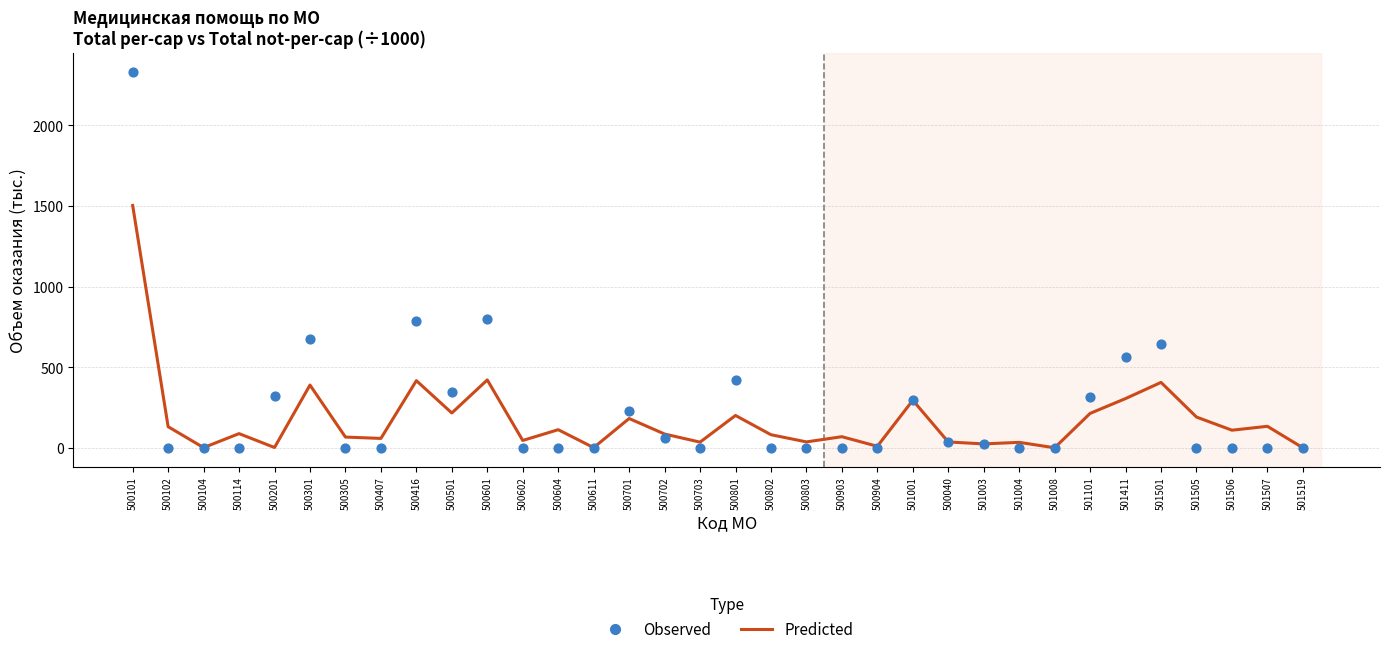

Which series contains the lowest Y value?

Observed